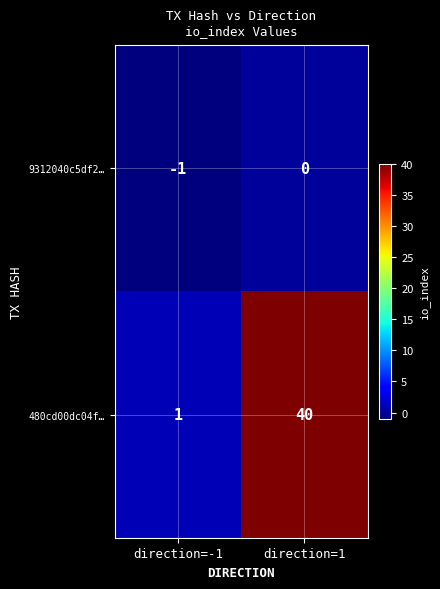

Reading left to right, extract all data points from this chart.

9312040c5df2…: -1	0
480cd00dc04f…: 1	40